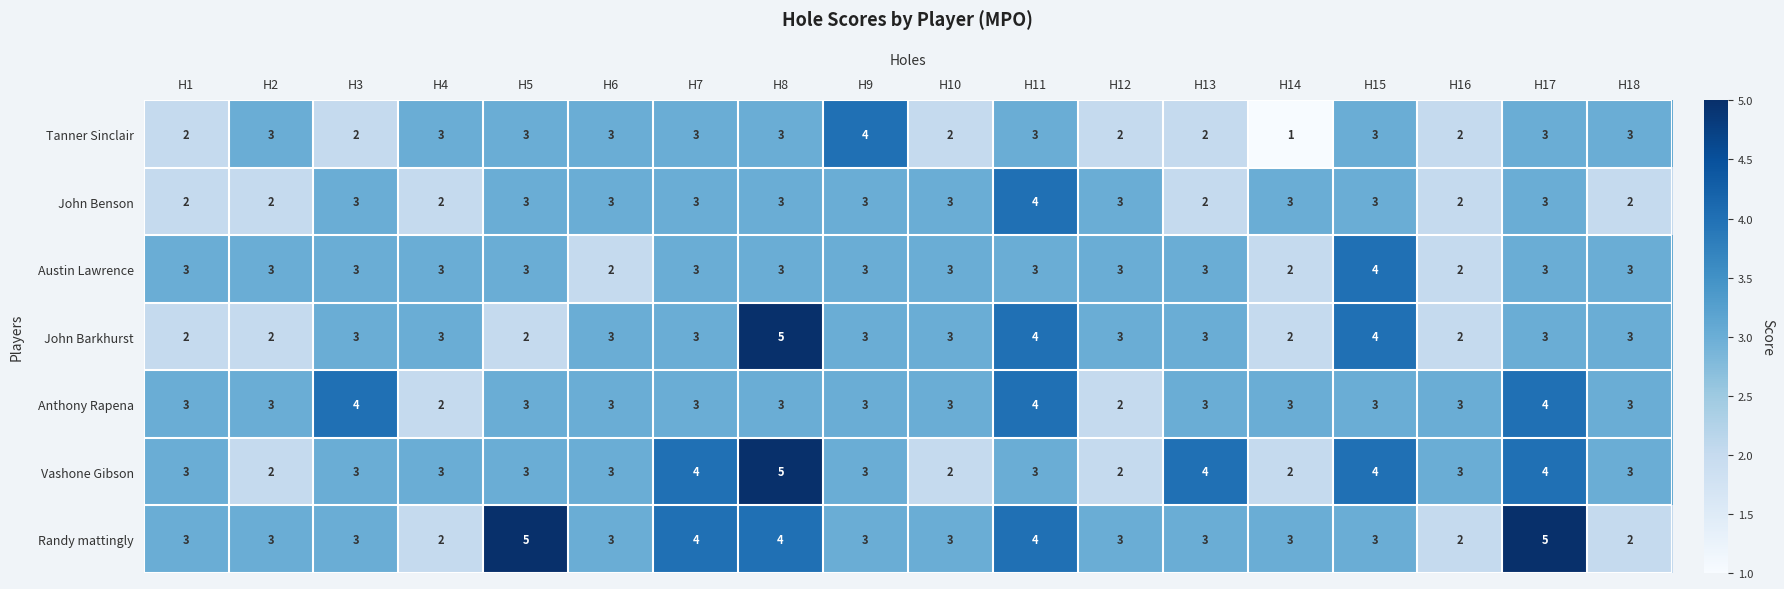

Which category has the lowest value across all series?

H14